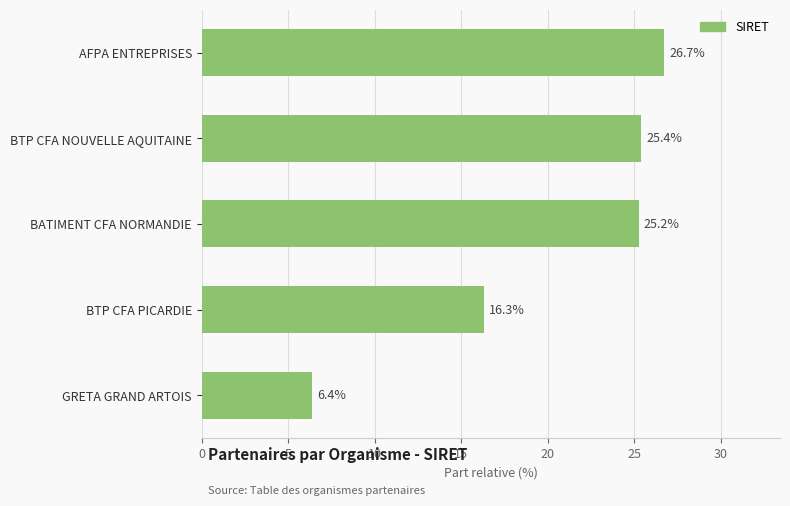

How many bars are there in total?

5